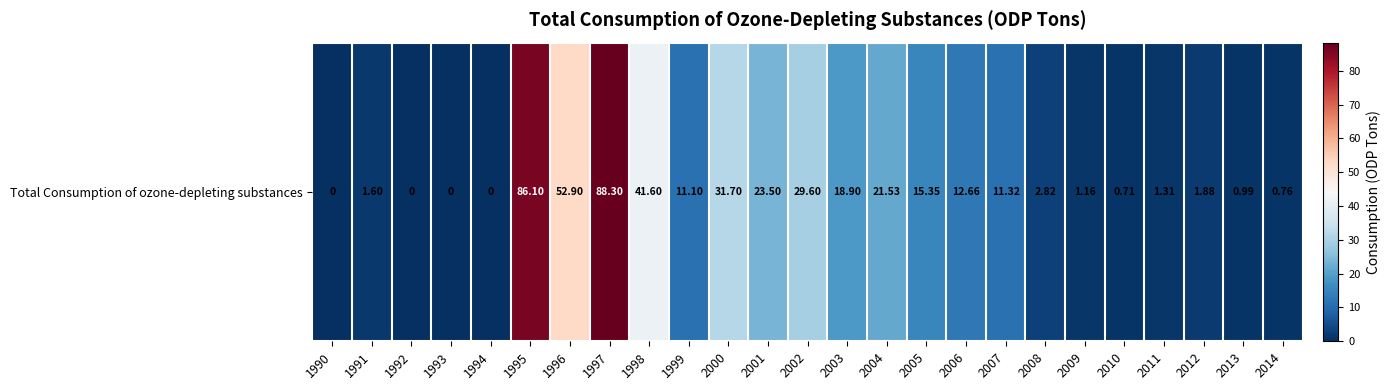

How many series are shown in this chart?

1